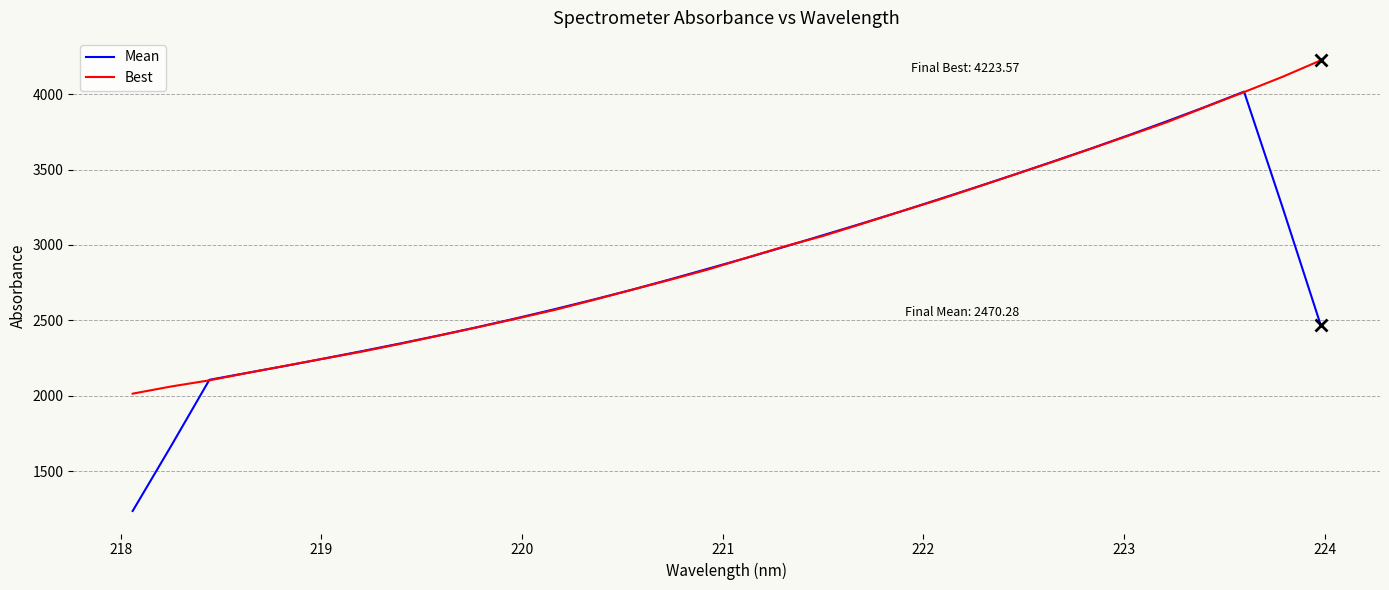

What is the greatest value displayed?

4223.6